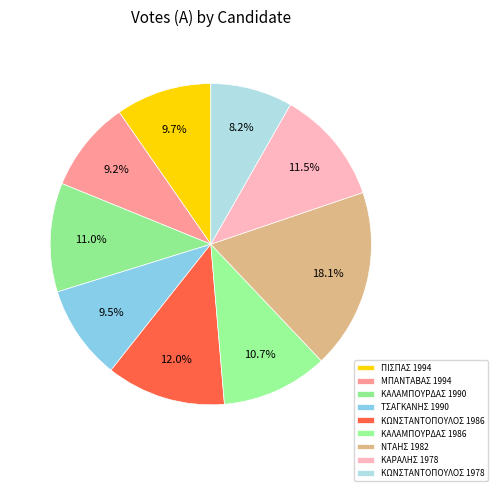

The ΚΑΡΑΛΗΣ 1978 slice represents 12% of the pie. True or false?

True